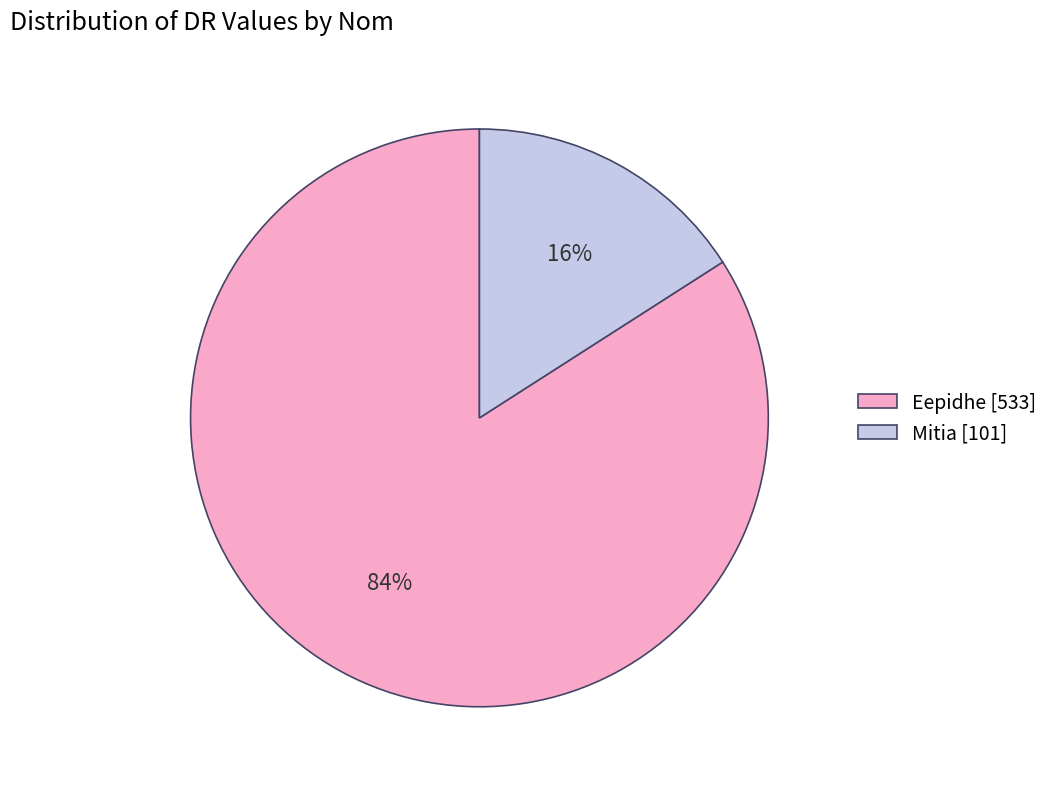

Count the number of slices in the pie.

2